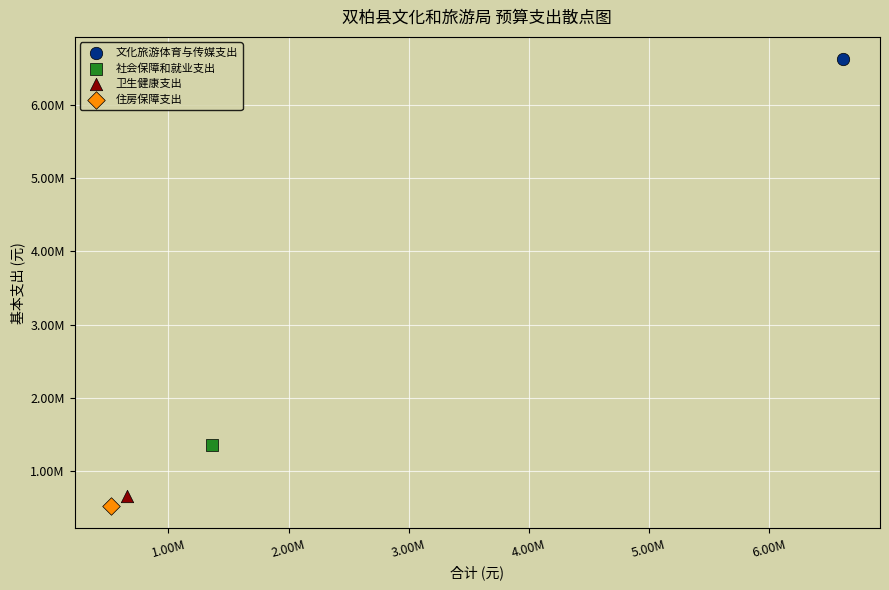

Which series contains the highest Y value?

文化旅游体育与传媒支出